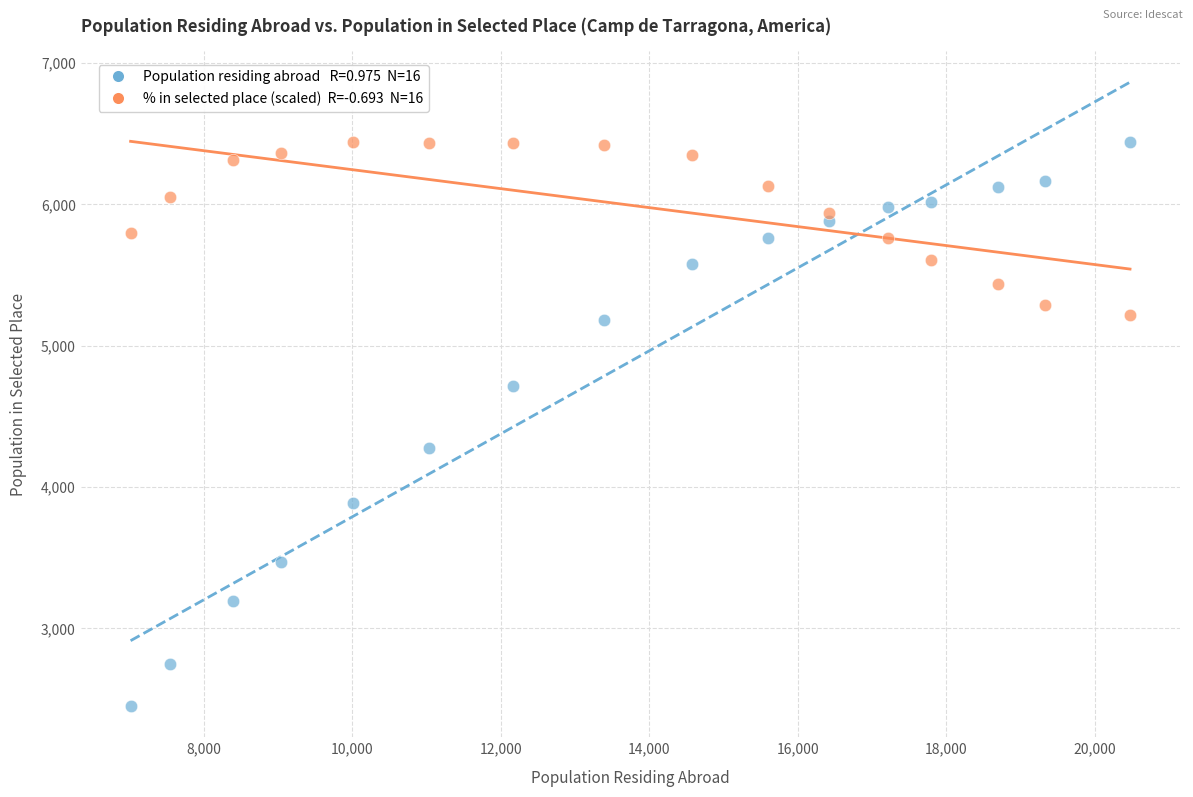

Across all data points, what is the range of X values (max minus min)?

13465.0